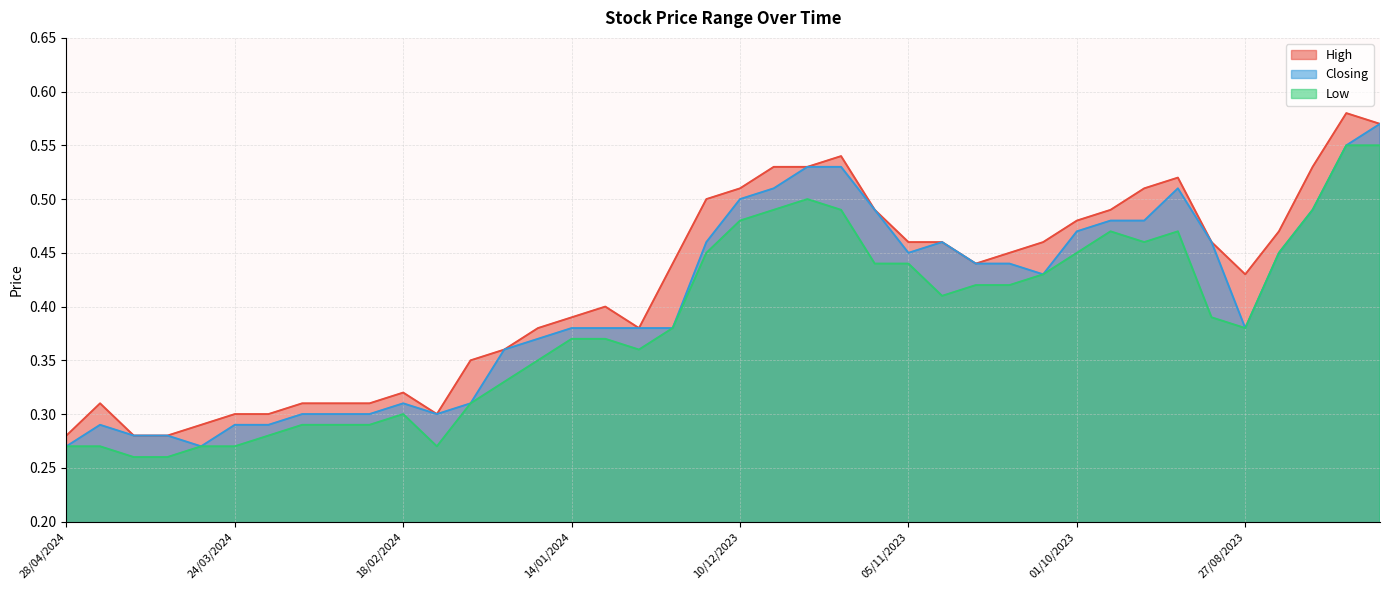

The value of High at 08/10/2023 is 0.5. True or false?

True